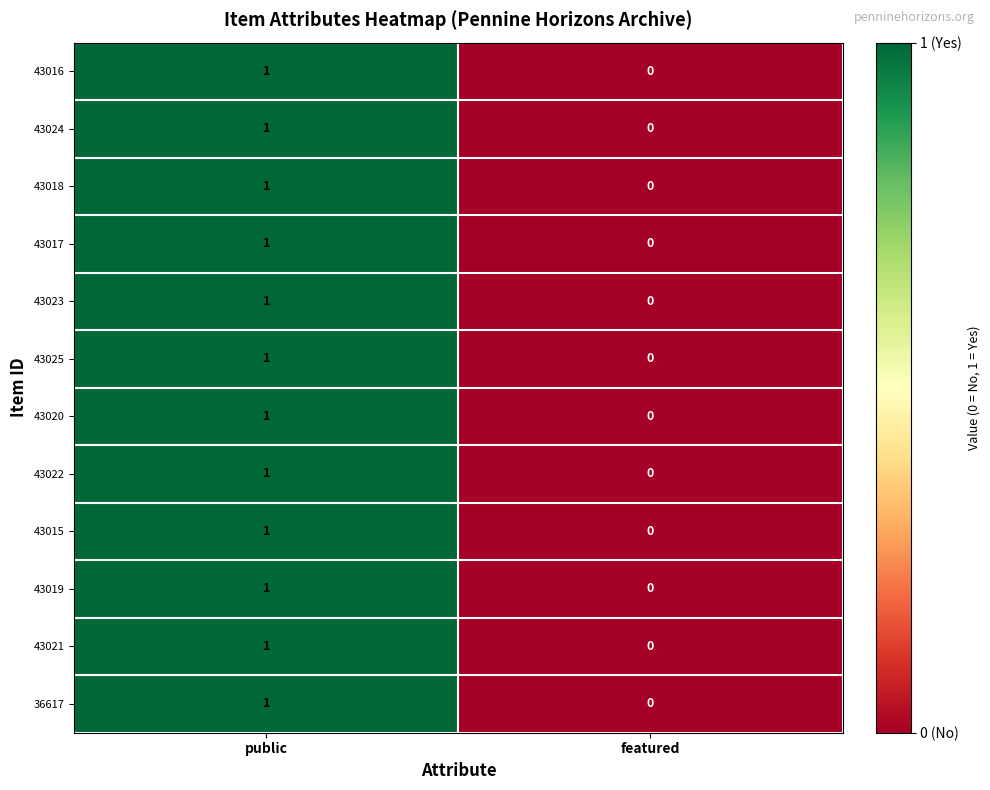

At which category is the sum across all series the highest?

public